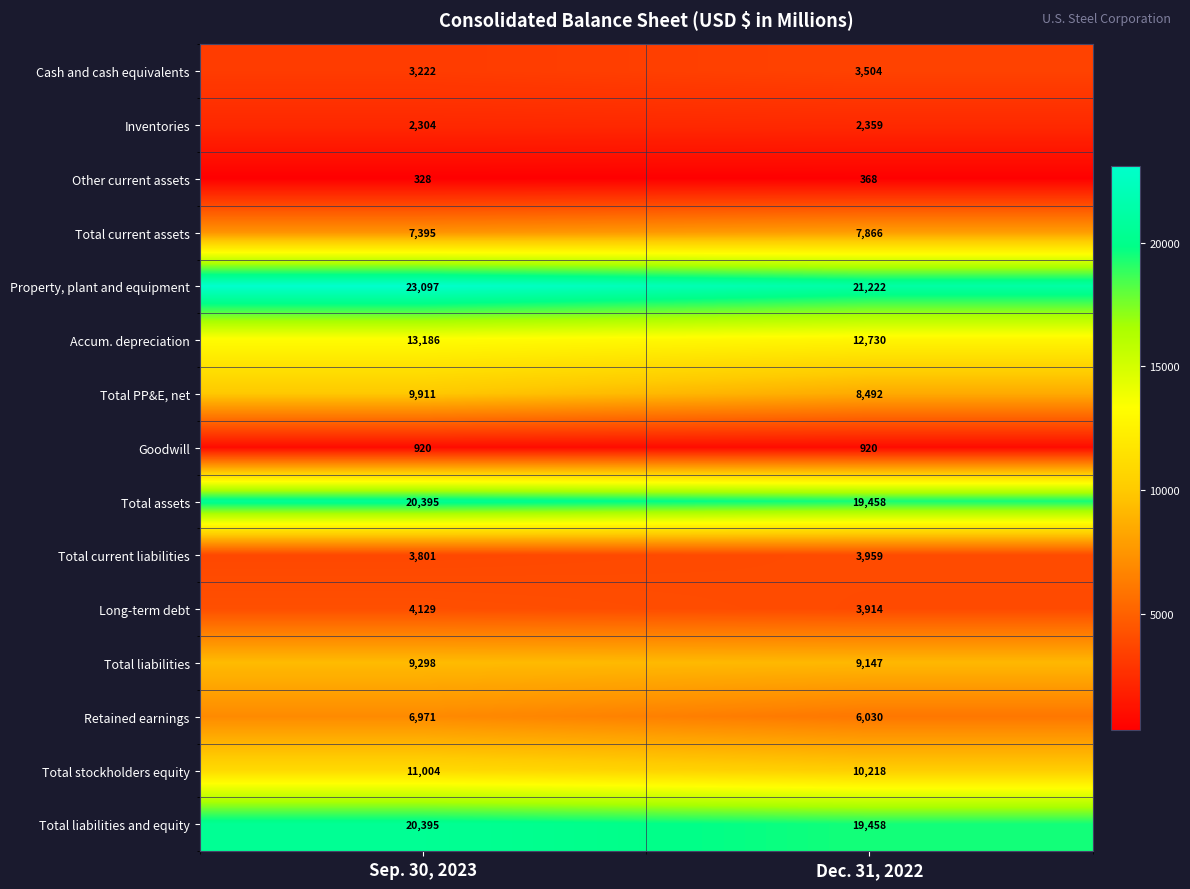

List the labels in order of Cash and cash equivalents value, largest first.

Dec. 31, 2022, Sep. 30, 2023